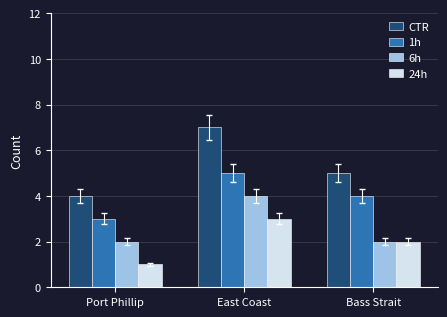

How many data points does each series have?

3